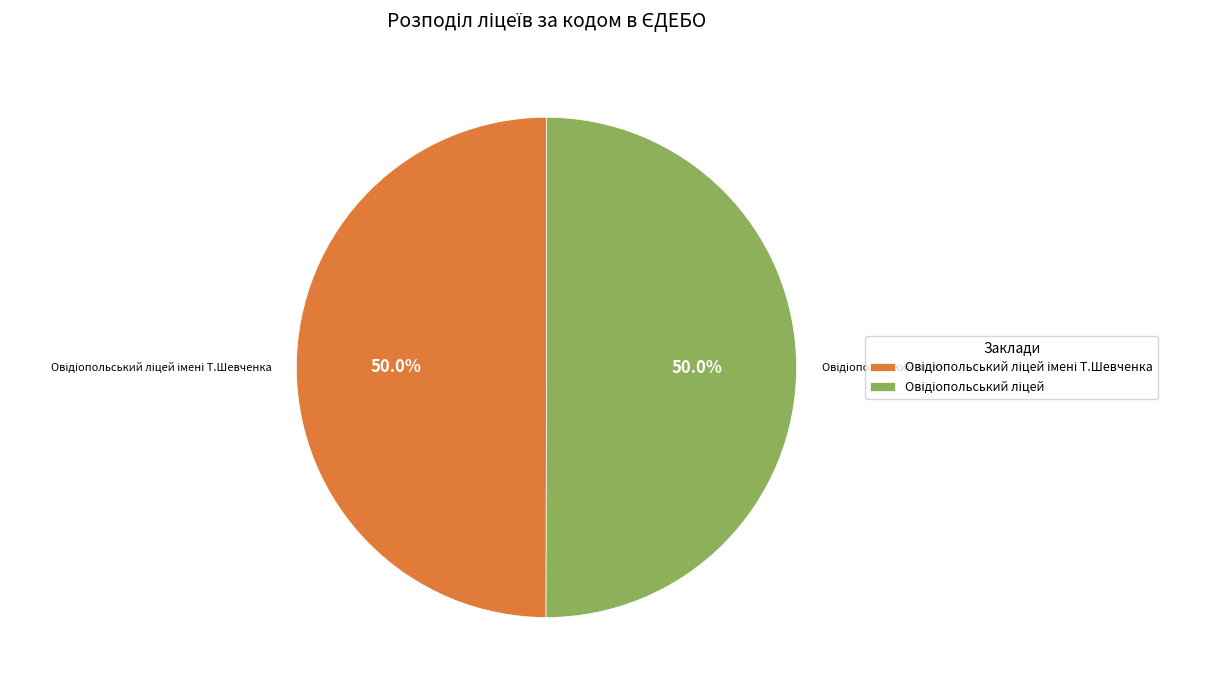

To the nearest percent, what portion does Овідіопольський ліцей represent?

50%